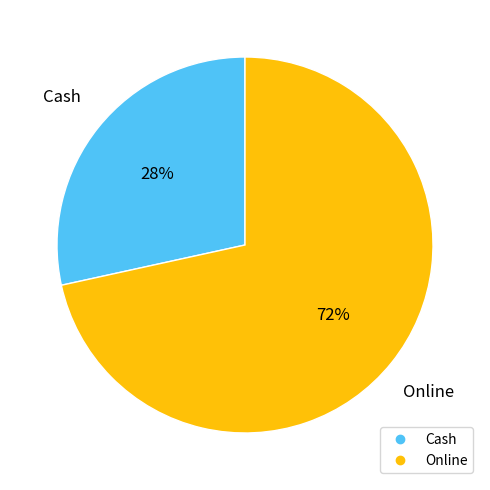

Approximately how many times larger is the value at Cash compared to Online?

0.4